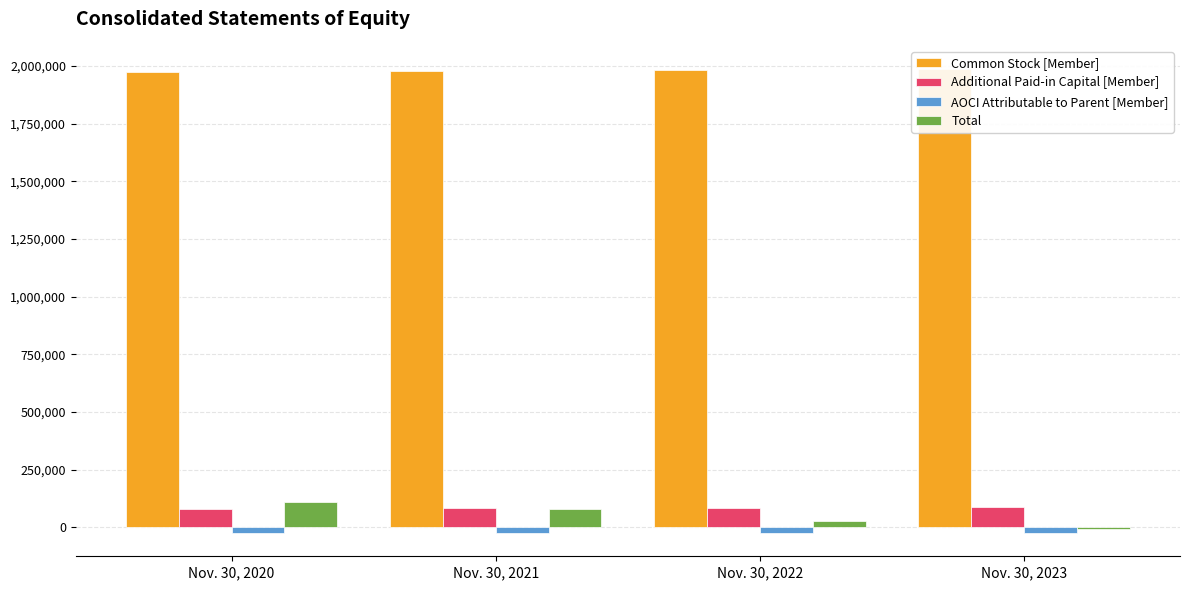

How many bars are there in total?

16